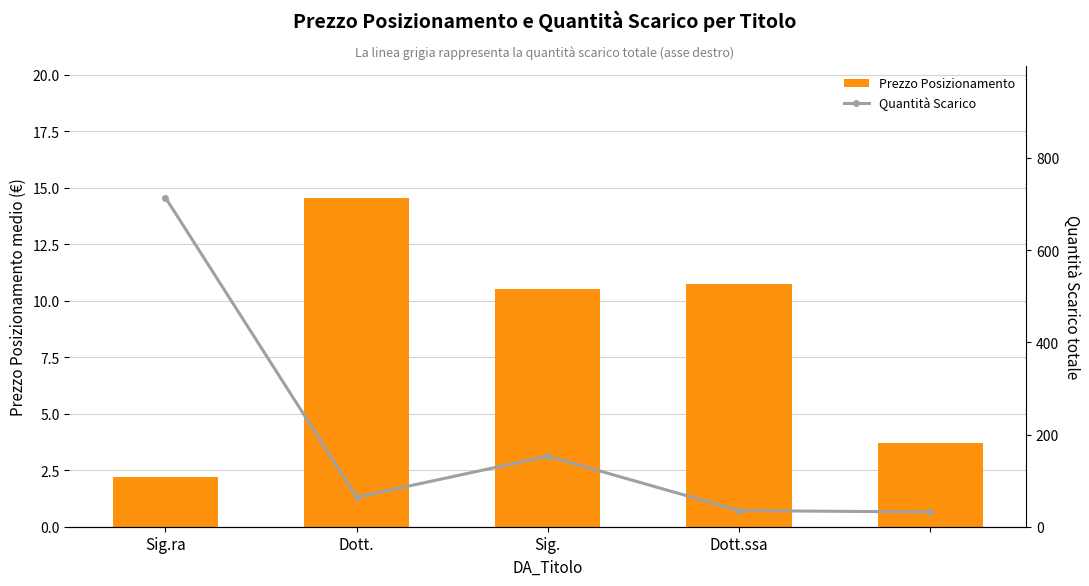

What value does the Prezzo Posizionamento series have at Dott.ssa?

10.7